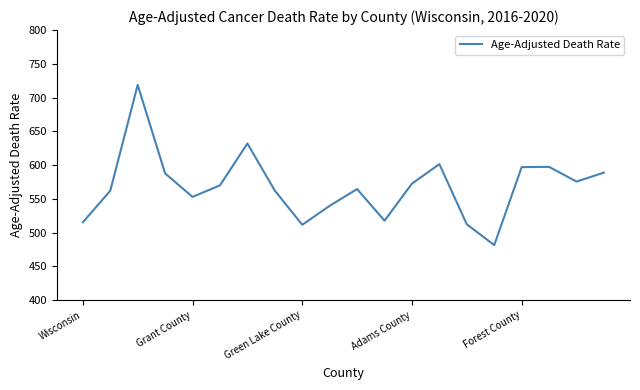

What is the difference between the maximum and minimum values?

237.3